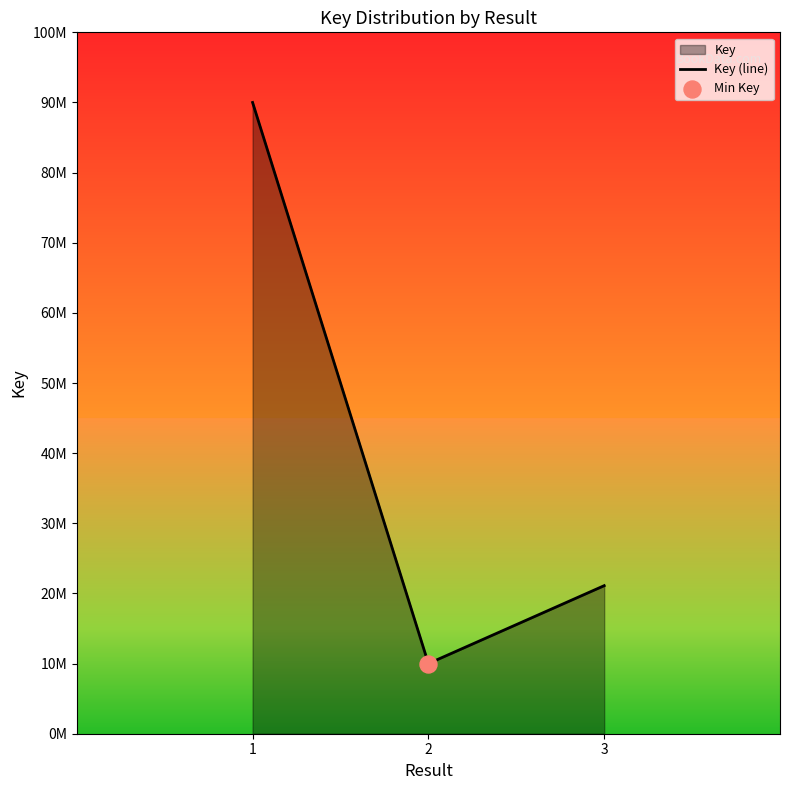

Between 3 and 2, which is larger?

3